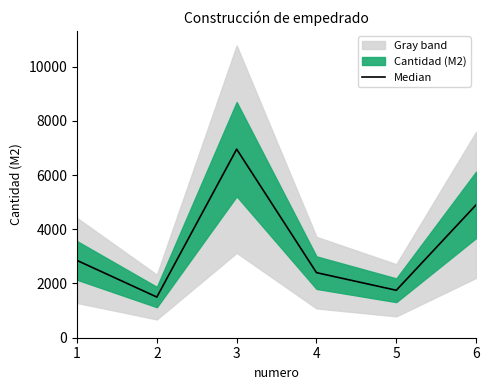

What is the maximum value shown in the chart?

6953.1